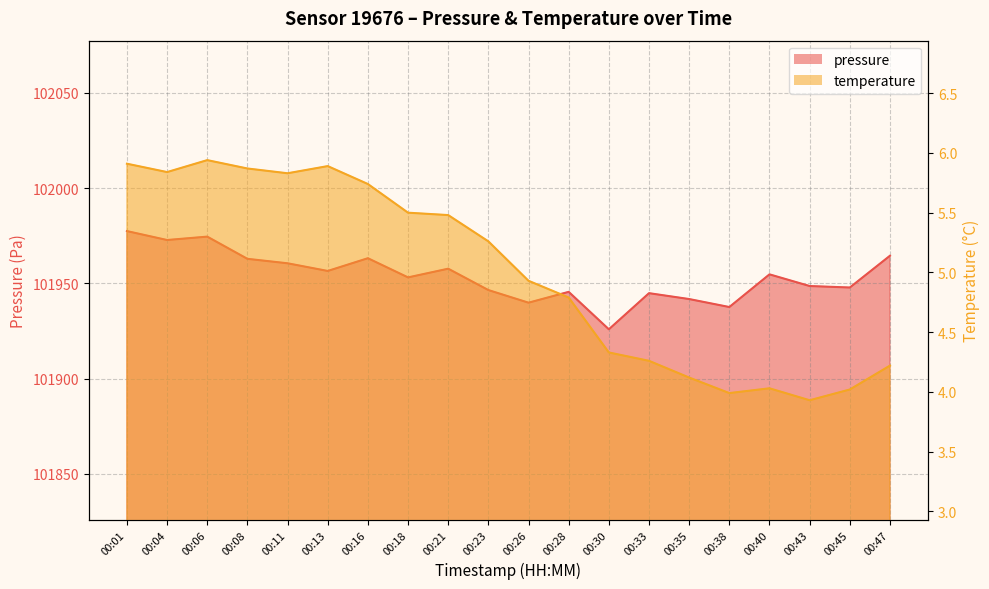

What is the spread (max minus min) of values at 00:45?

101943.8